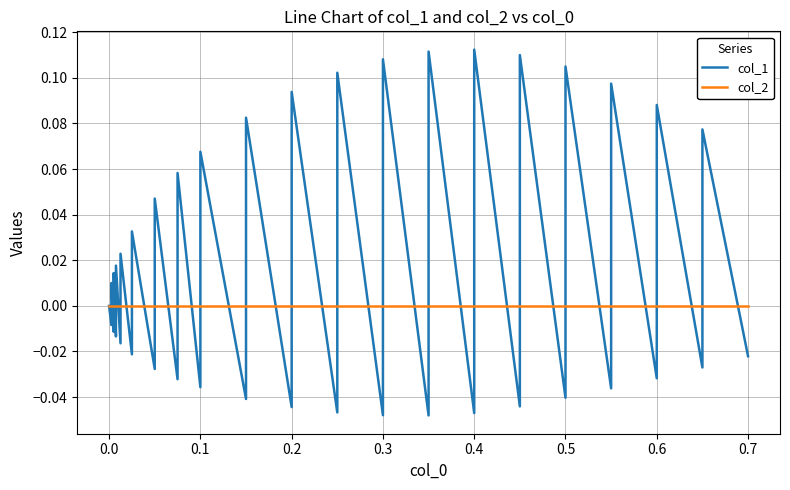

Reading right to left, transcribe all the data shown in this chart.

col_1: -0.0	0.1	-0.0	0.1	-0.0	0.1	-0.0	0.1	-0.0	0.1	-0.0	0.1	-0.0	0.1	-0.0	0.1	-0.0	0.1	-0.0	0.1	-0.0	0.1	-0.0	0.1	-0.0	0.1	-0.0	0.0	-0.0	0.0	-0.0	0.0	-0.0	0.0	-0.0	0.0	-0.0	0.0	-0.0	0.0
col_2: 0.0	0.0	0.0	0.0	0.0	0.0	0.0	0.0	0.0	0.0	0.0	0.0	0.0	0.0	0.0	0.0	0.0	0.0	0.0	0.0	0.0	0.0	0.0	0.0	0.0	0.0	0.0	0.0	0.0	0.0	0.0	0.0	0.0	0.0	0.0	0.0	0.0	0.0	0.0	0.0